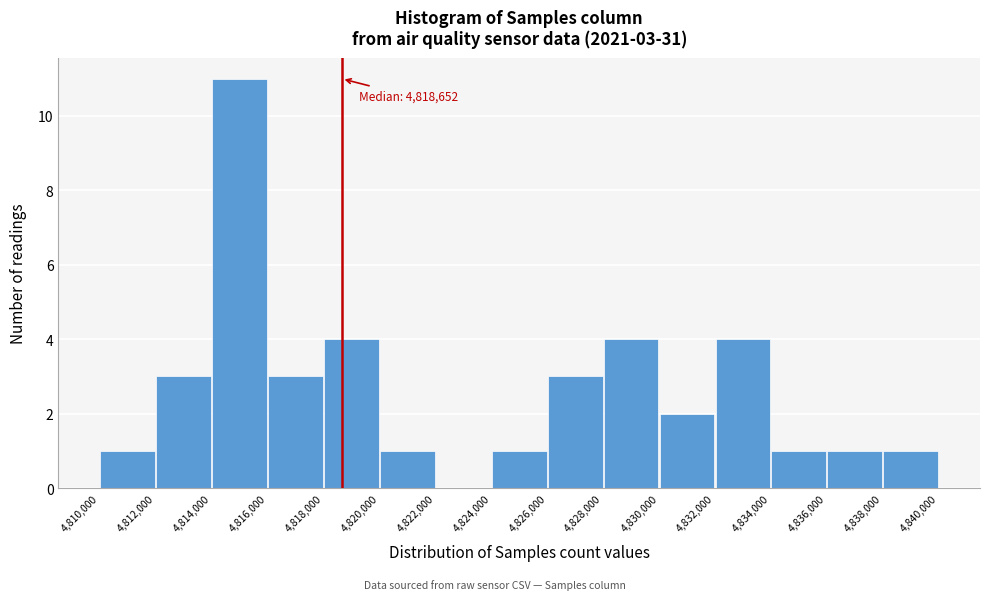

Which range on the x-axis has the tallest bar?

4,814,000 to 4,816,000